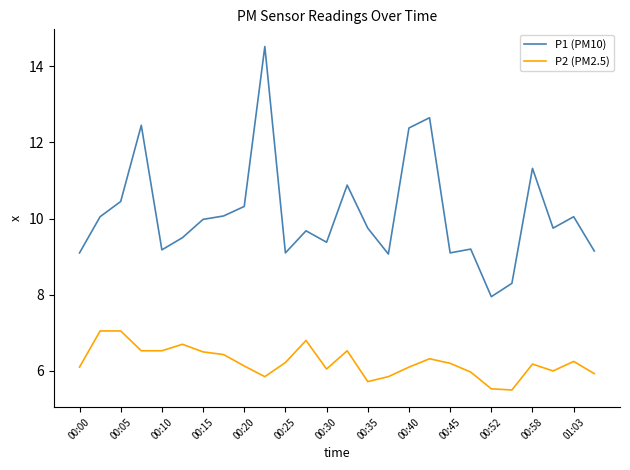

True or false: P1 (PM10) has more than 0 points higher than both neighbors.

True